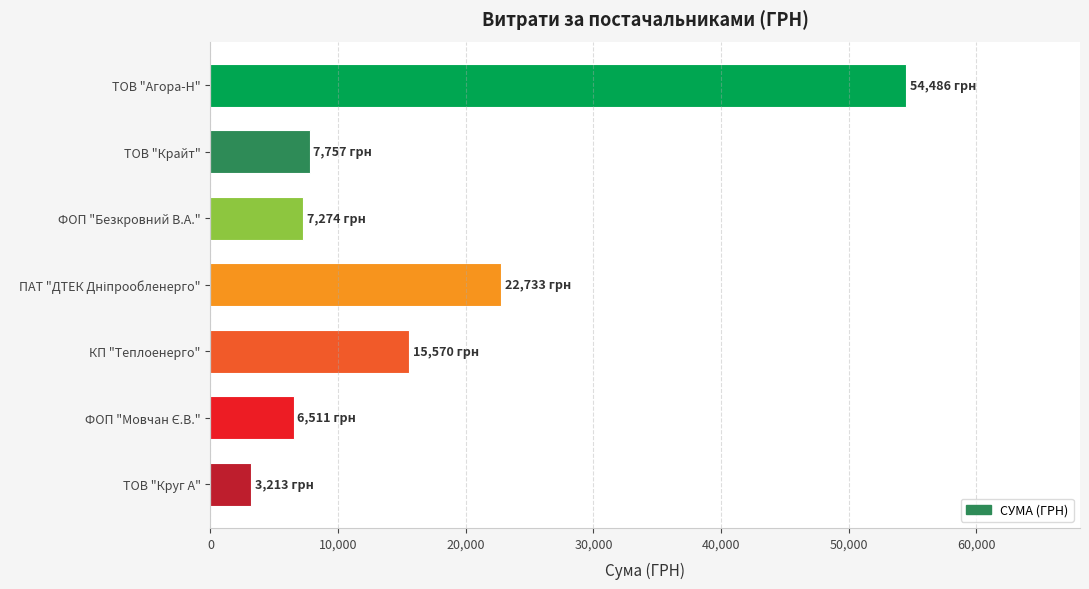

How many bars are there in total?

7